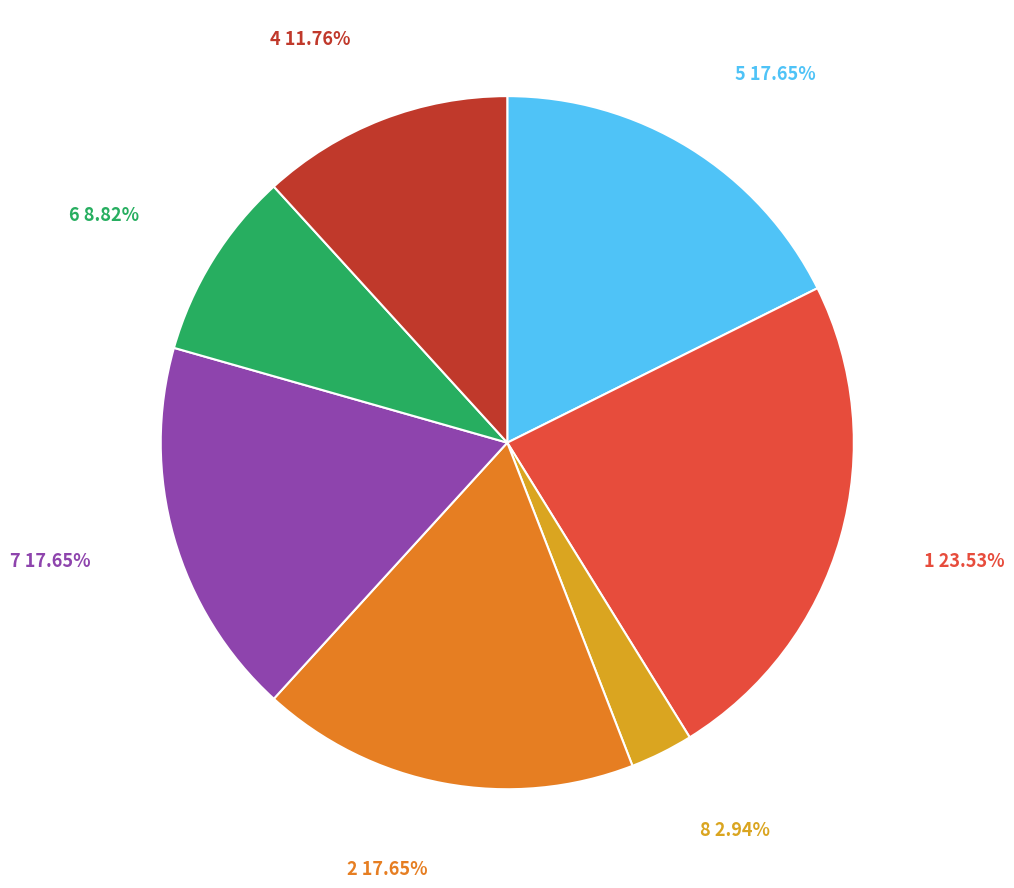

Which has a higher value, 7 or 8?

7